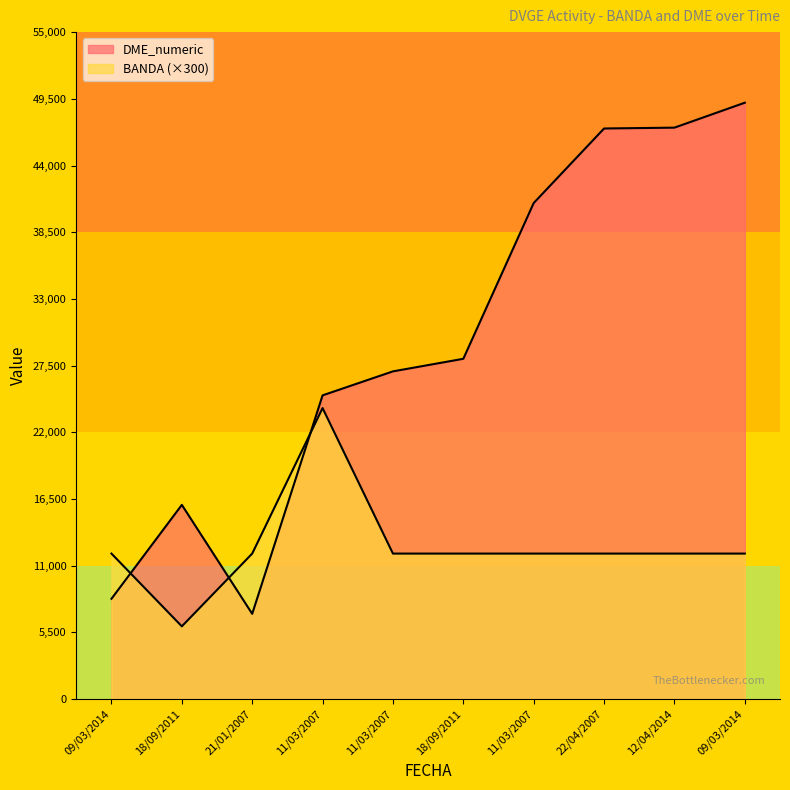

Which series has the largest total across all categories?

DME_numeric